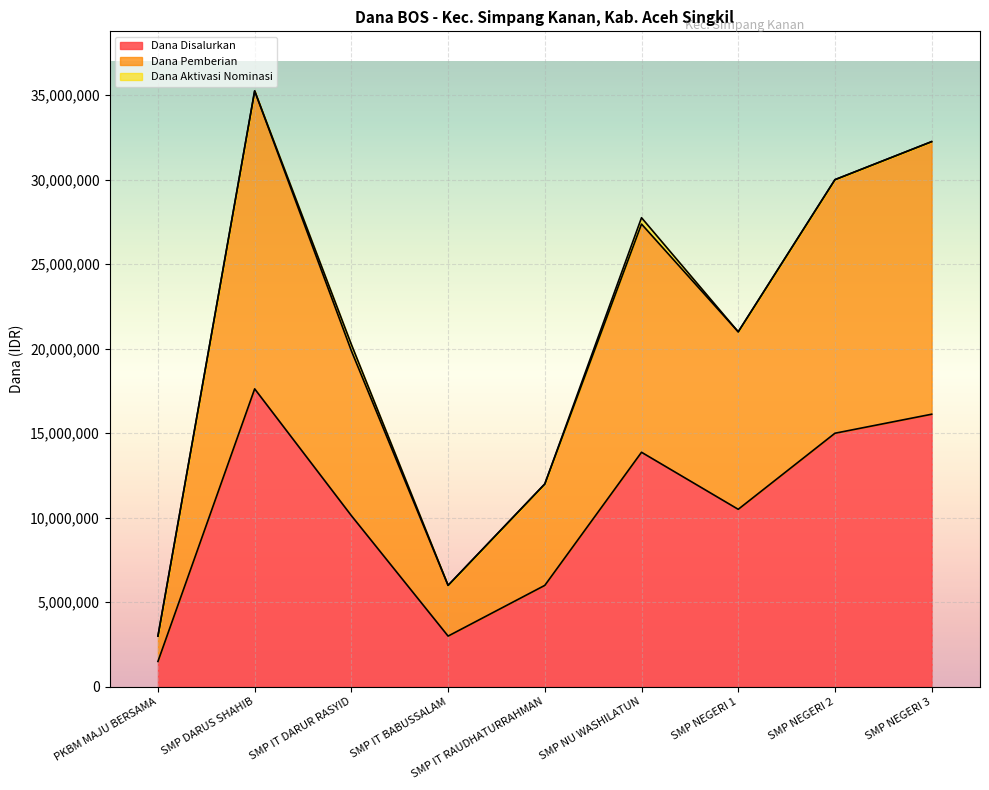

True or false: Siswa Disalurkan and Dana Pemberian cross at least once.

False